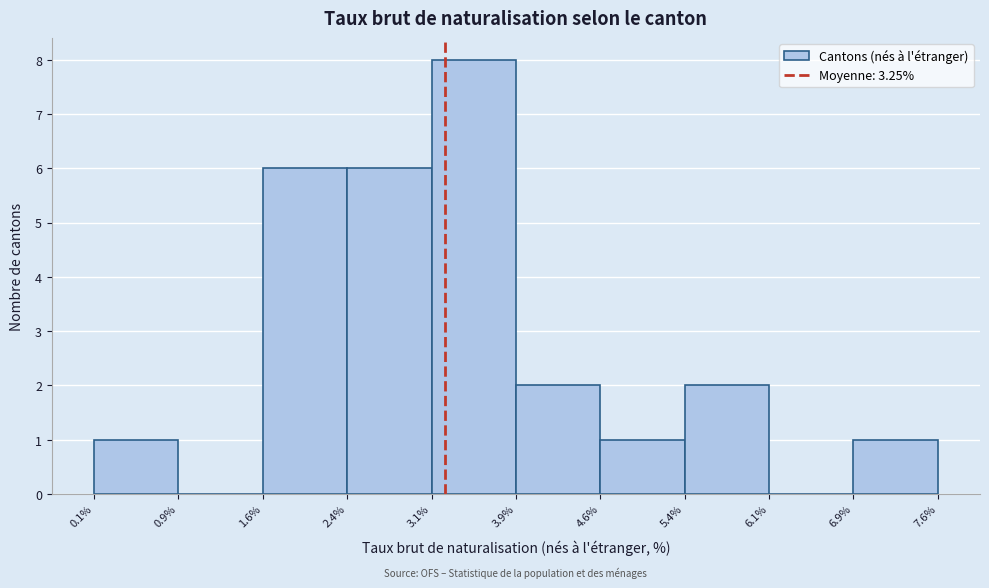

What is the height of the bar covering 5.4% to 6.1% on the x-axis? The values are not printed on the chart, so give them approximately, as read against the axis.

2